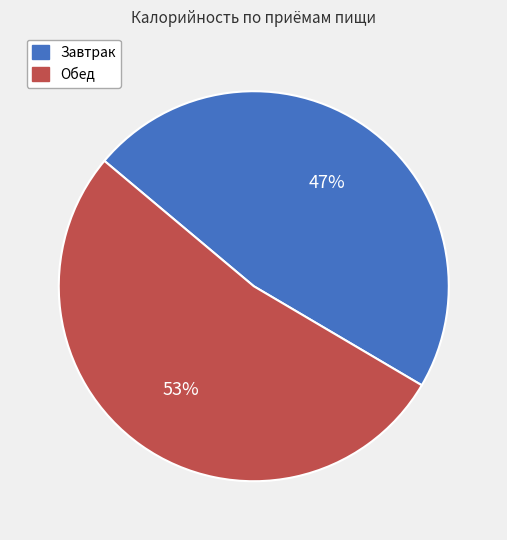

What percentage is the Завтрак slice, to the nearest percent?

47%